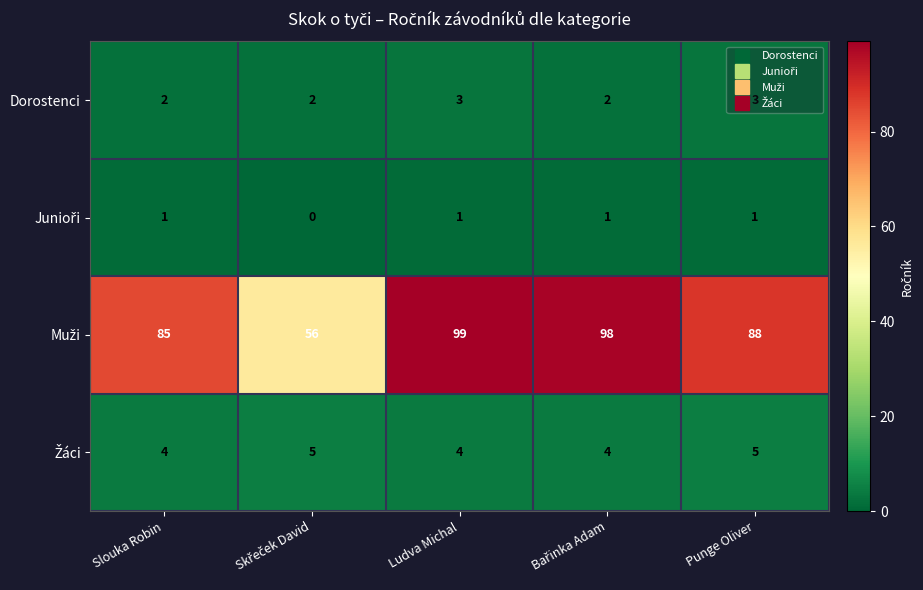

What is the total value across all series at Slouka Robin?

92